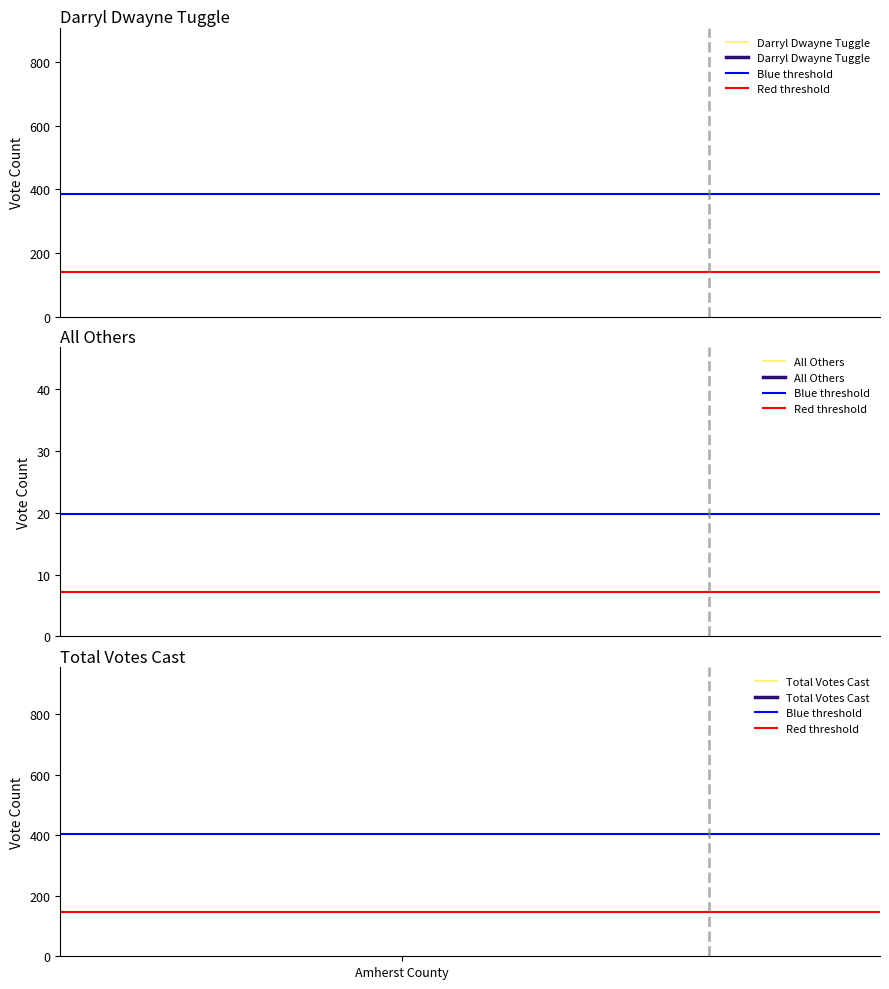

At which label does Red threshold reach its peak?

Amherst County